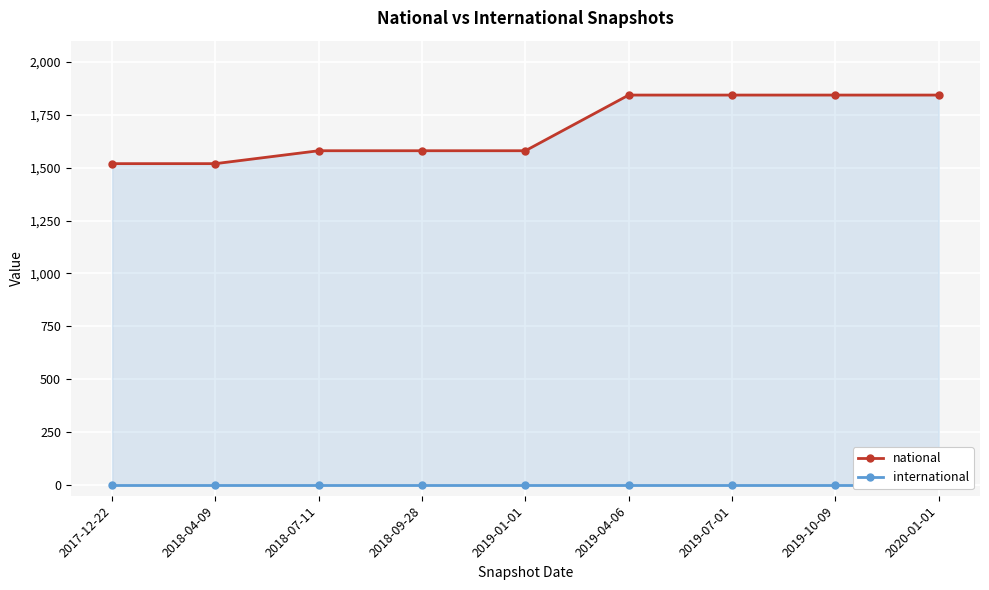

Reading left to right, extract all data points from this chart.

national: 2017-12-22=1519	2018-04-09=1519	2018-07-11=1580	2018-09-28=1580	2019-01-01=1580	2019-04-06=1843	2019-07-01=1843	2019-10-09=1843	2020-01-01=1843
international: 2017-12-22=0	2018-04-09=0	2018-07-11=0	2018-09-28=0	2019-01-01=0	2019-04-06=0	2019-07-01=0	2019-10-09=0	2020-01-01=0